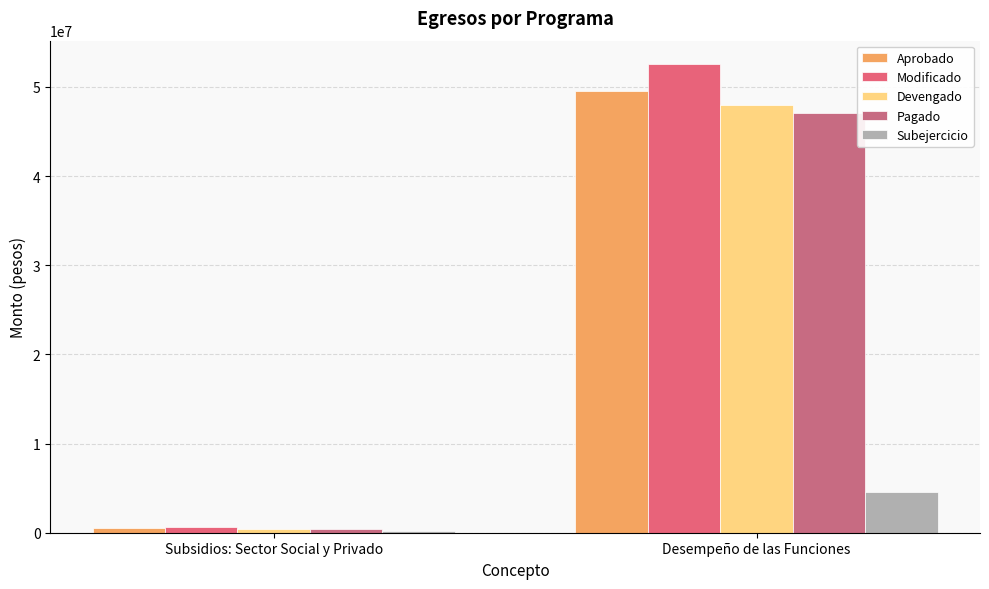

Which series has the largest range (max minus min)?

Modificado